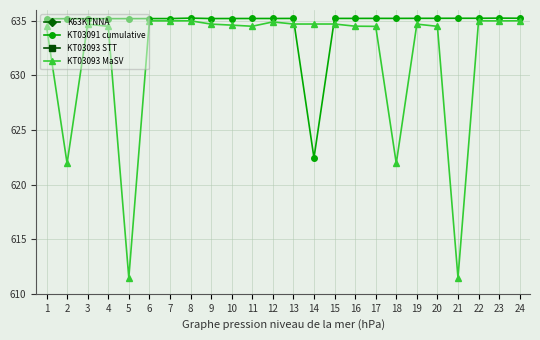

What is the average value of the KT03091 cumulative series?

634694